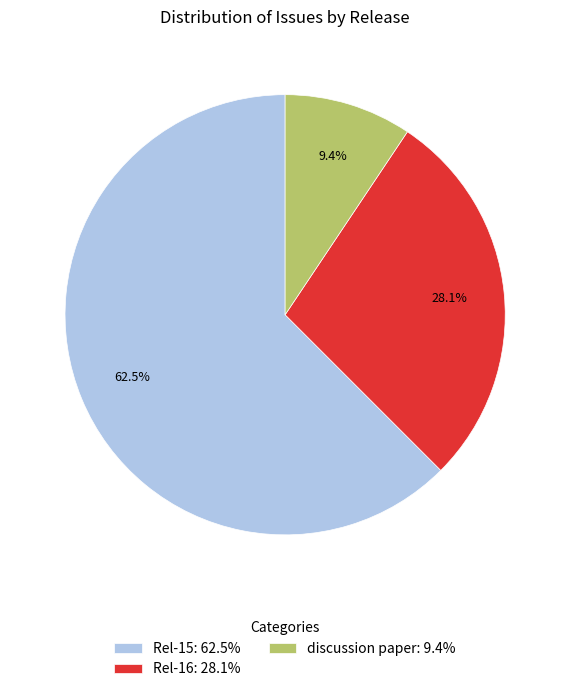

Between Rel-15 and discussion paper, which is larger?

Rel-15